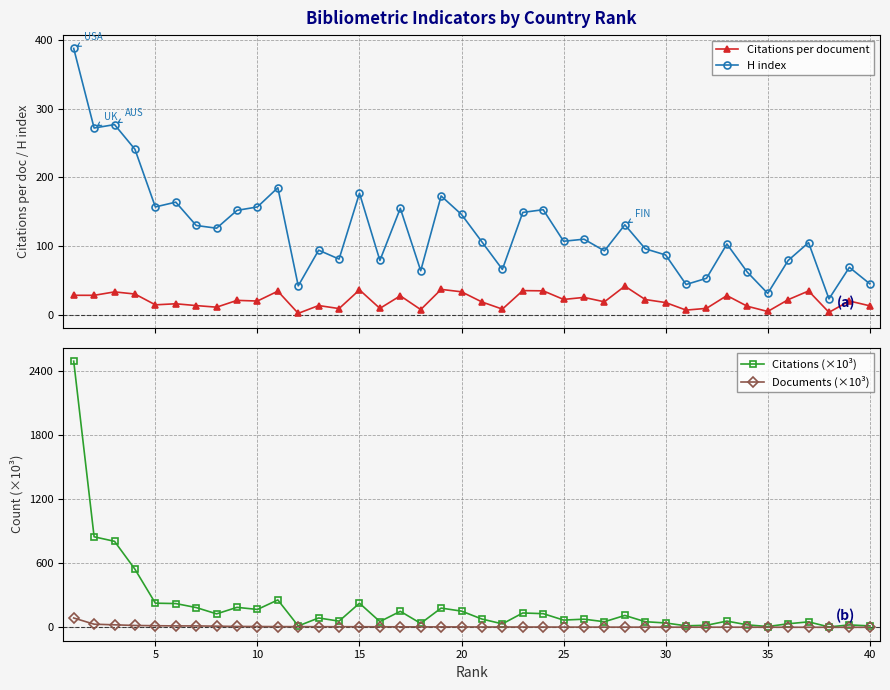

What is the total value across all series at 20?

413.9